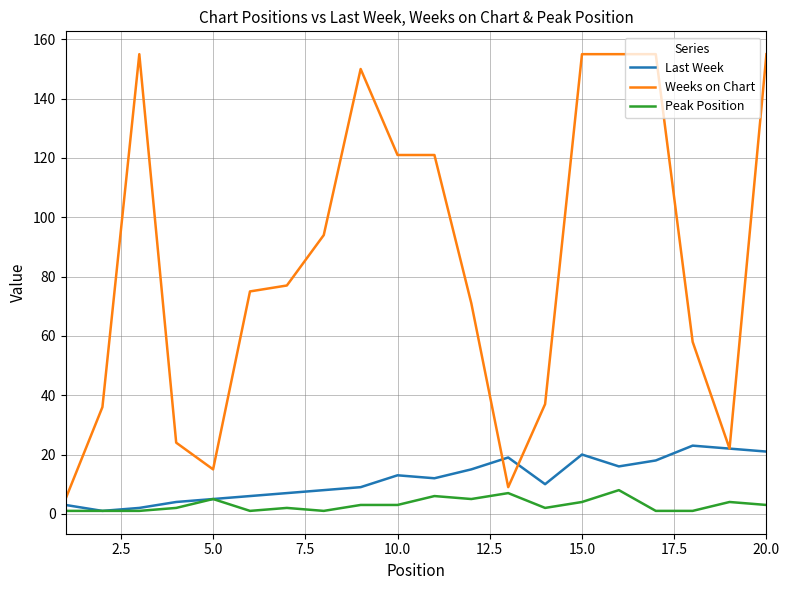

What are all the series names shown in the legend?

Last Week, Weeks on Chart, Peak Position